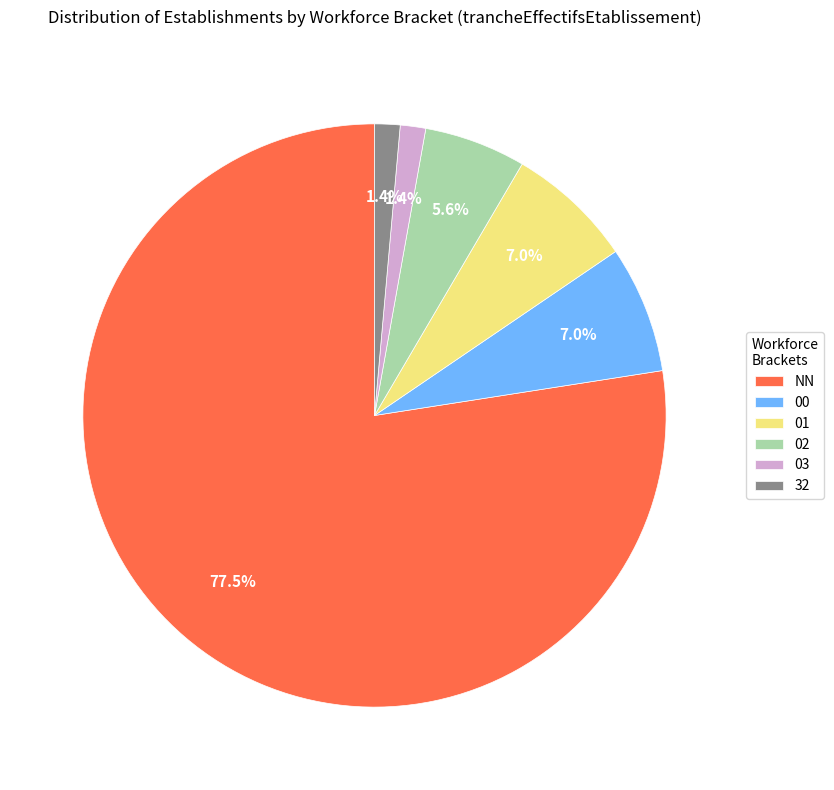

What is the largest slice in the pie chart?

NN